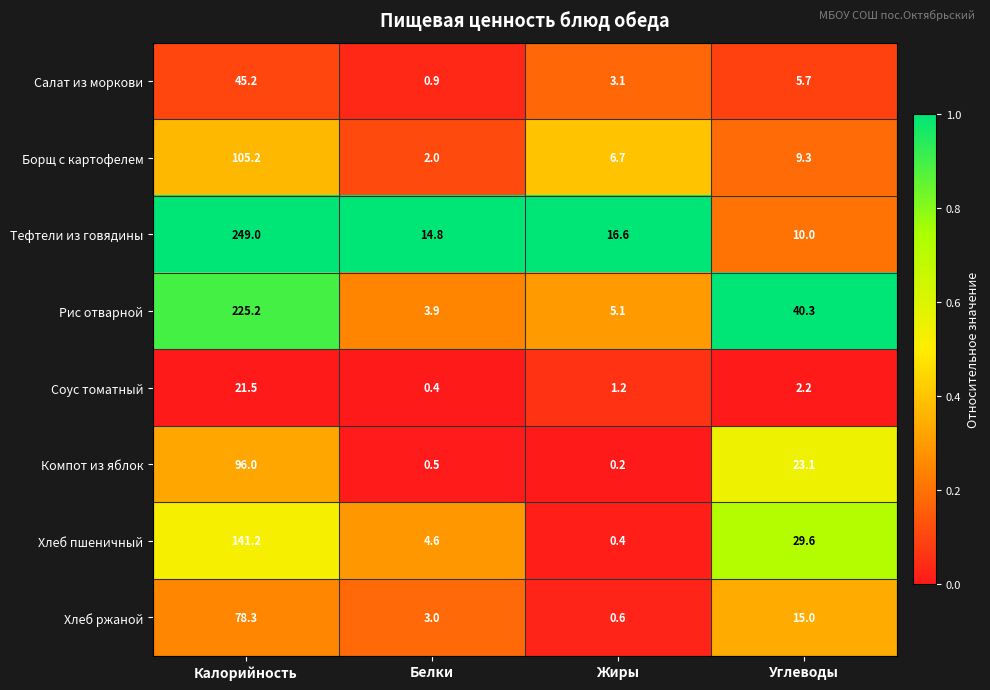

At which label is Хлеб ржаной closest to 39?

Углеводы